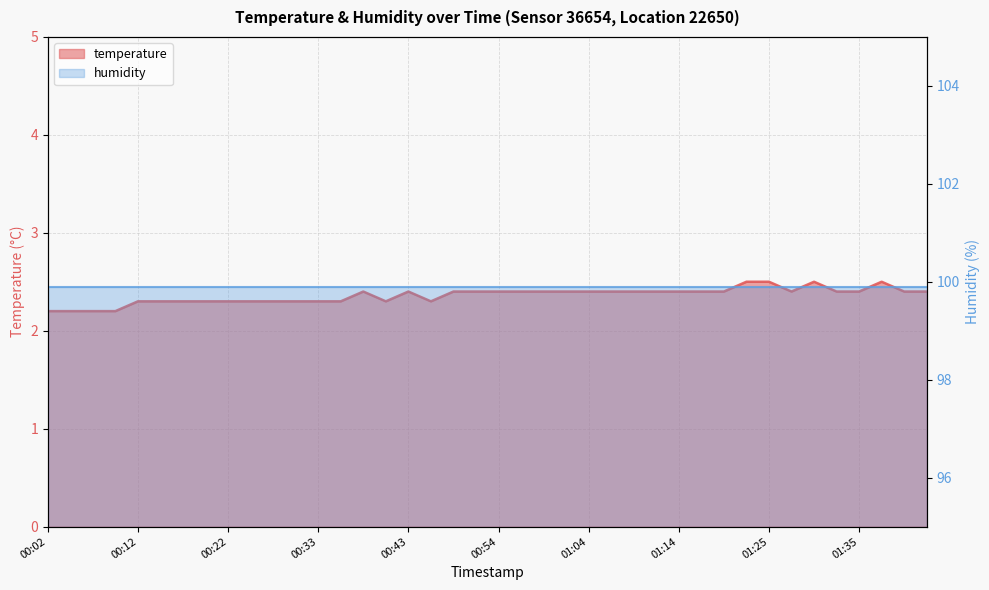

At which label is the value closest to 2?

00:02